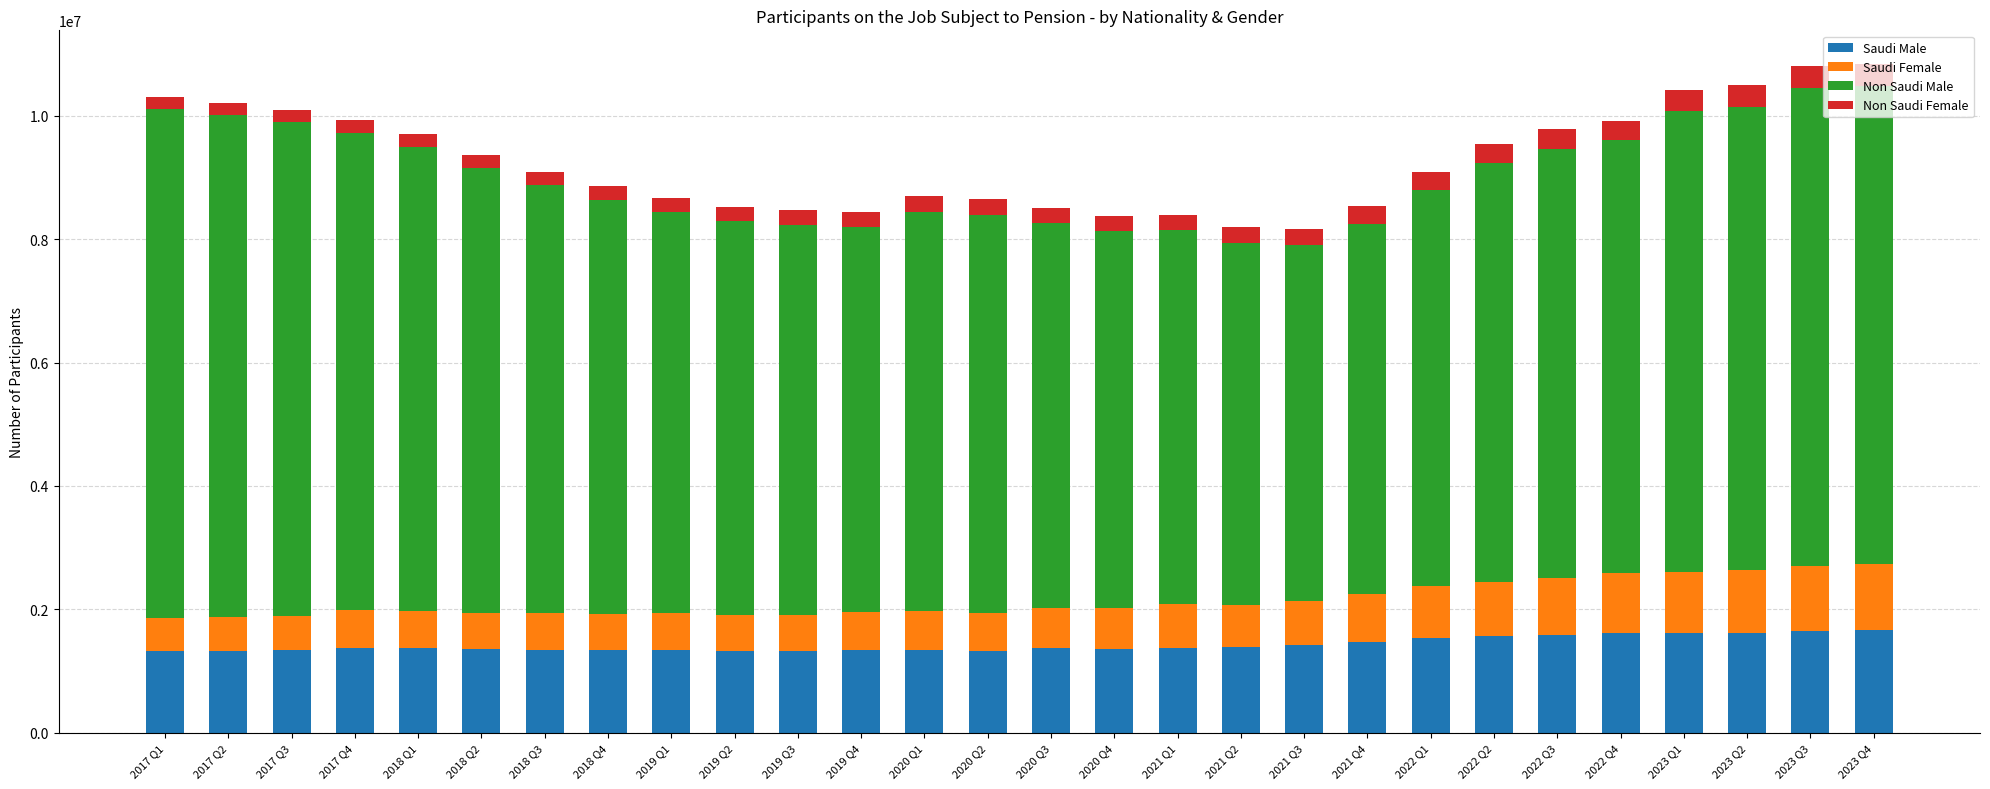

What is the difference between the second highest and minimum values in the Saudi Male series?

323595